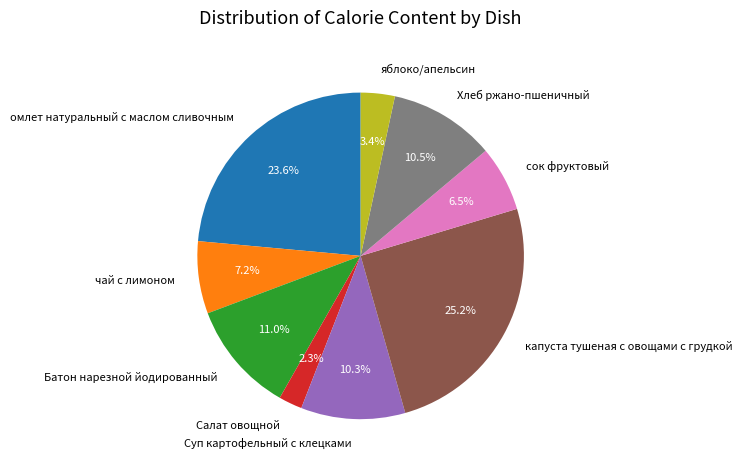

Approximately how many times larger is the value at омлет натуральный с маслом сливочным compared to Батон нарезной йодированный?

2.1